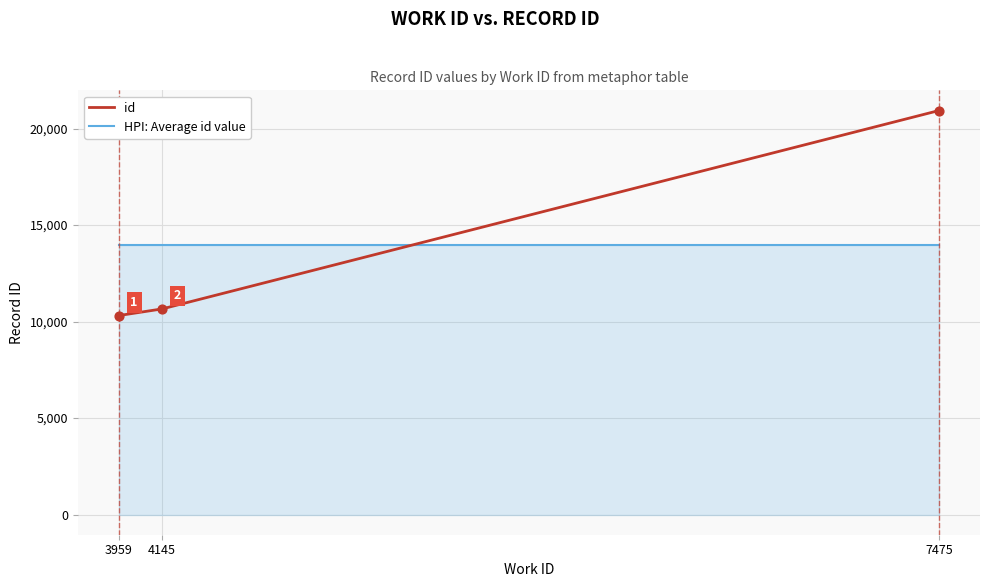

At which category is the sum across all series the highest?

7475